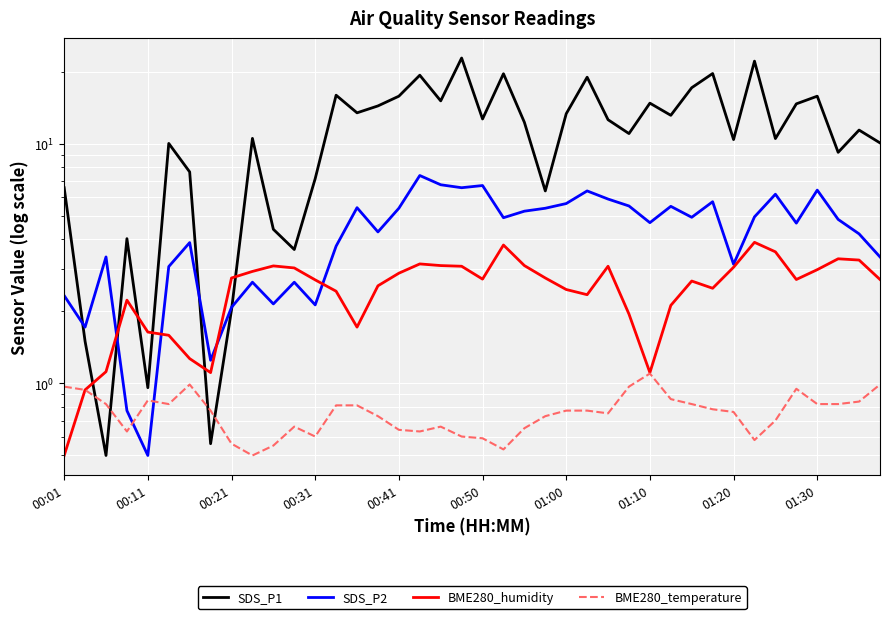

What is the approximate value of SDS_P1 at 00:01?

6.6